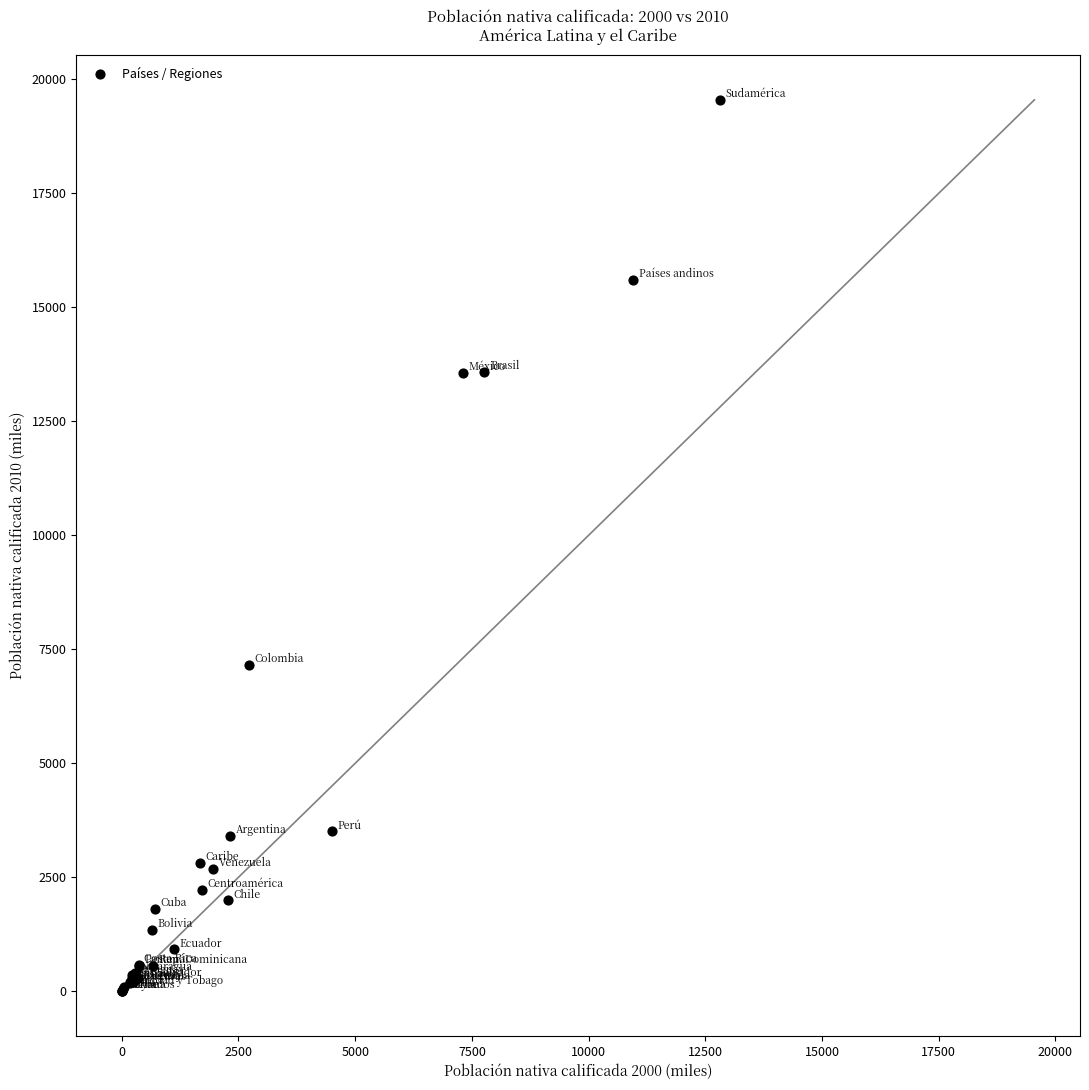

What Y value in the scatter plot is closest to 9775?

7155.3